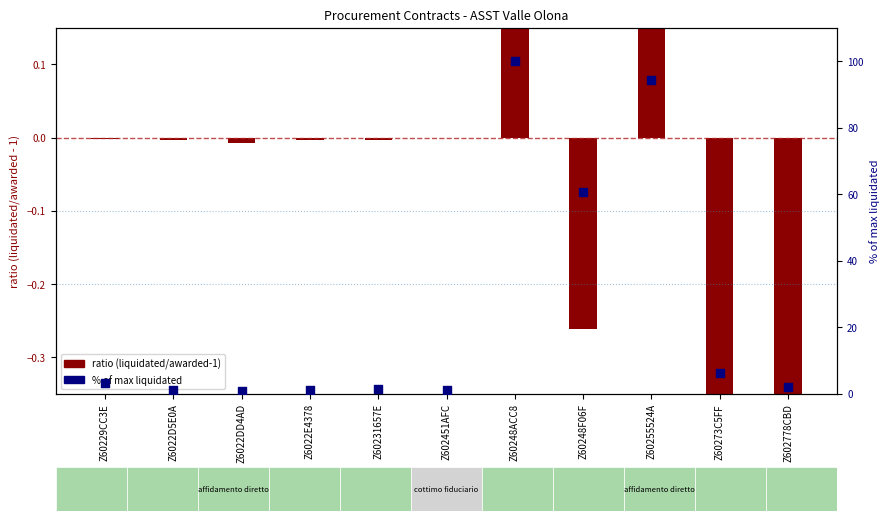

Which series reaches the minimum Y coordinate?

ratio (liquidated/awarded - 1)